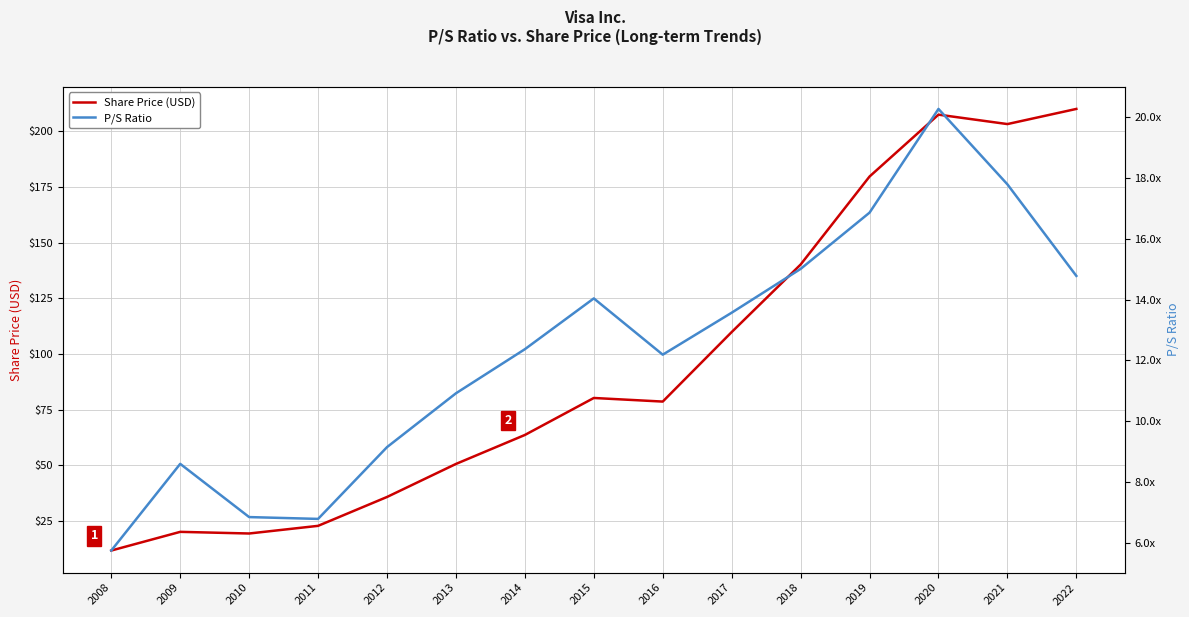

Does the chart display data point markers on the line(s)?

No